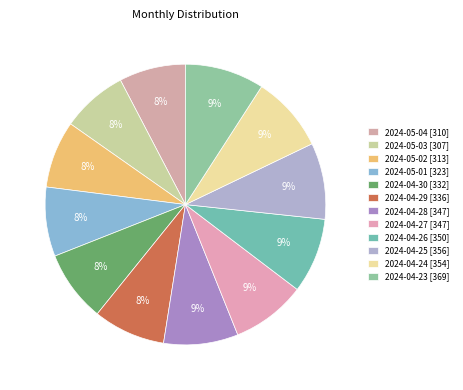

What percentage is the 2024-04-30 slice, to the nearest percent?

8%